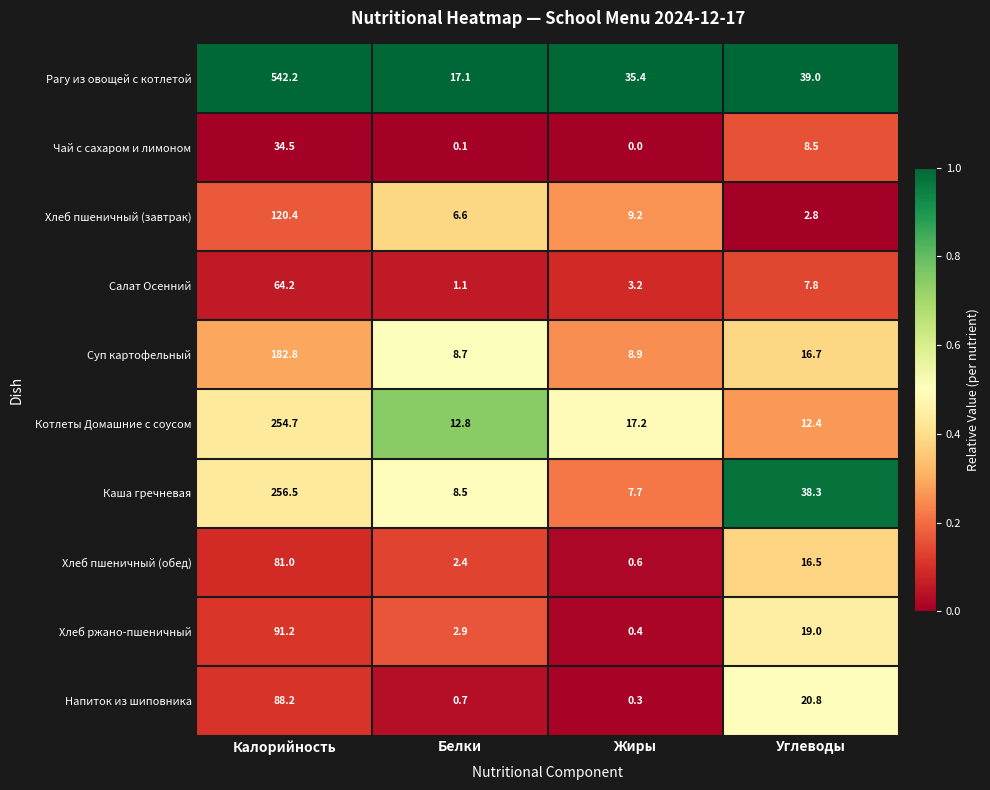

Is it true that Салат Осенний equals 104.4 at Калорийность?

False